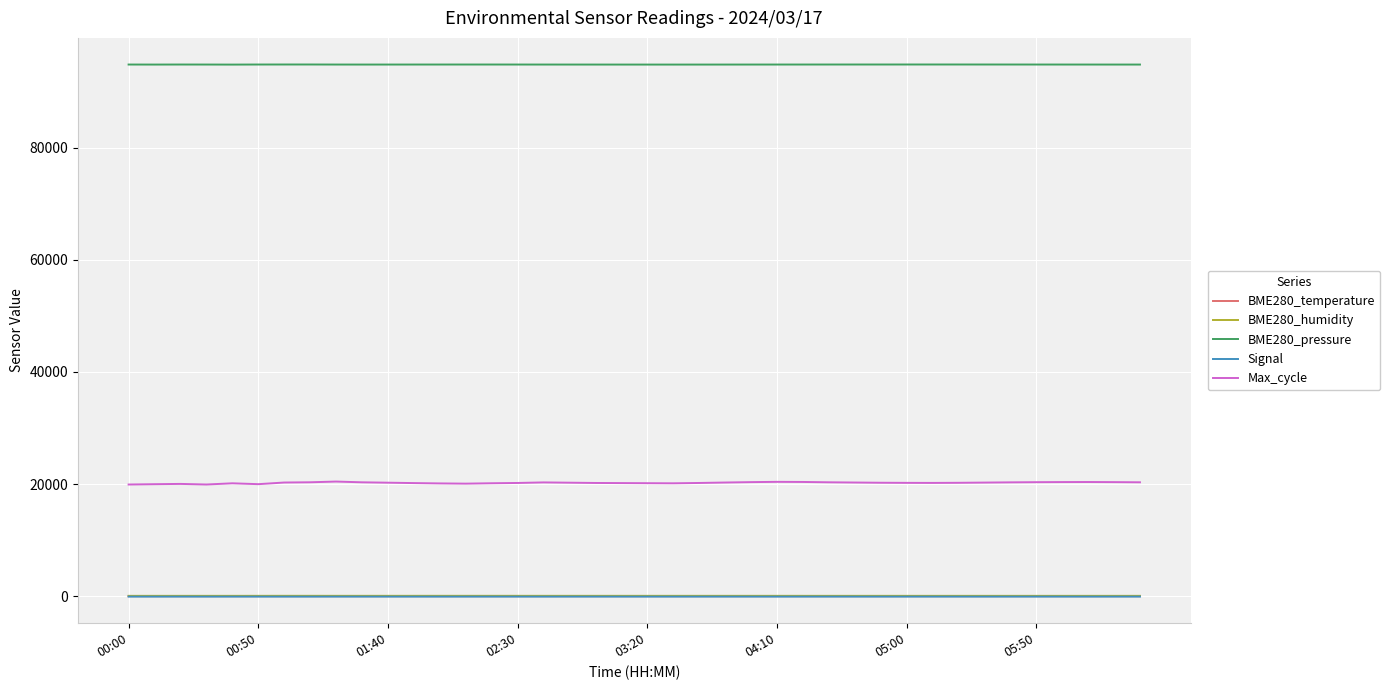

What is the maximum value for BME280_humidity?

71.9